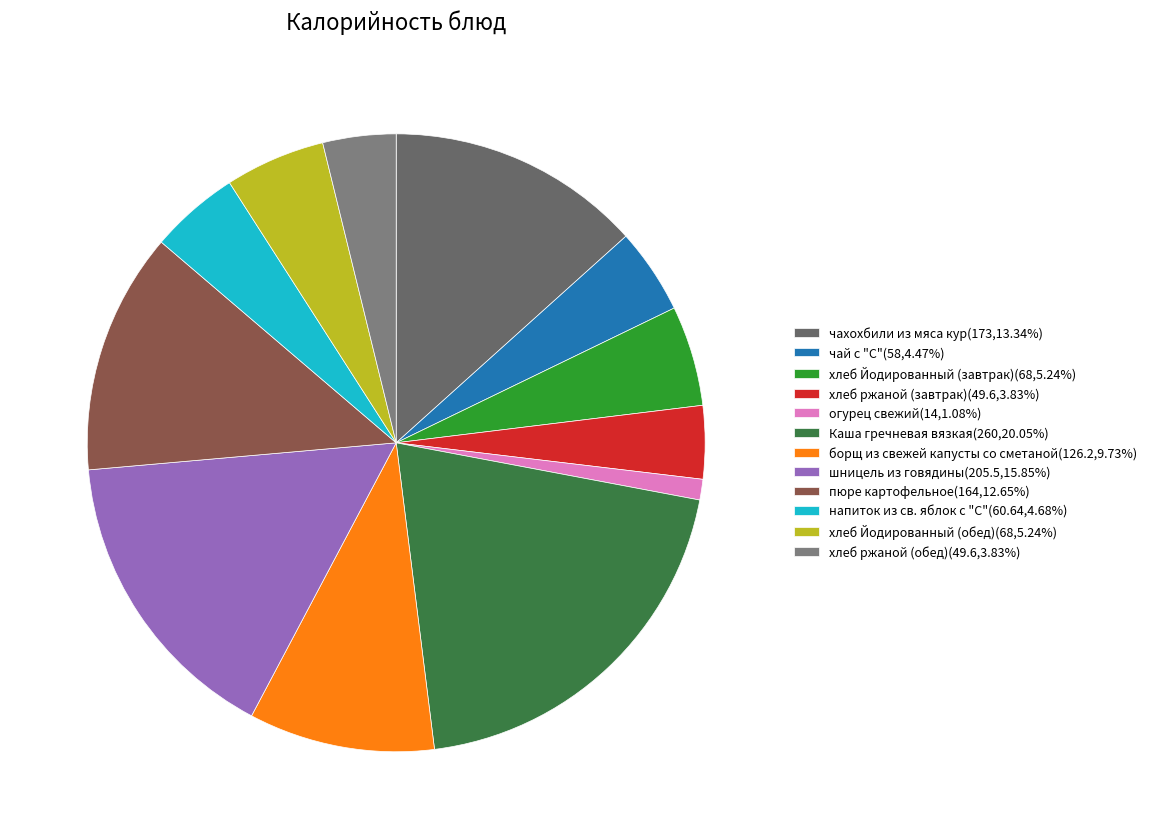

How many slices are in this pie chart?

12